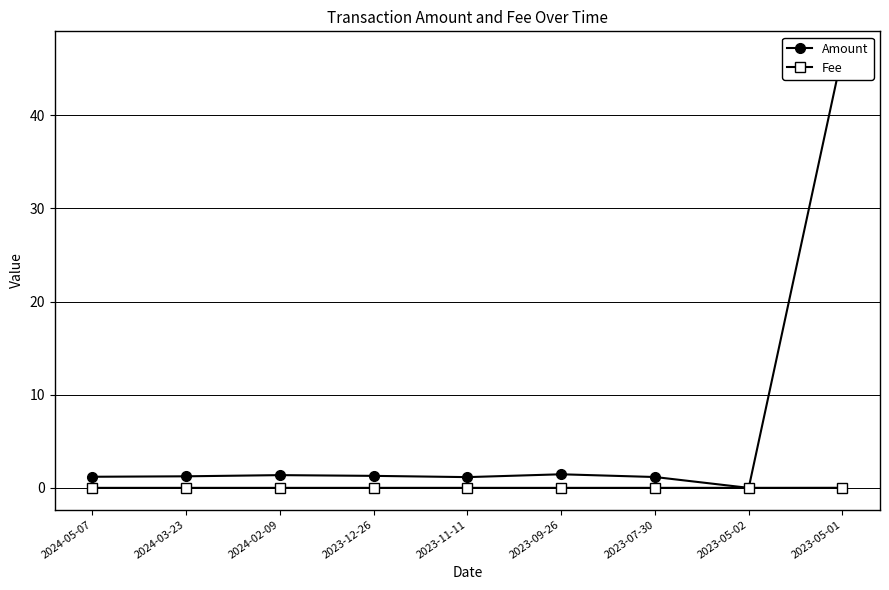

Reading right to left, list all the values displayed in this chart.

Amount: 2023-05-01=46.7	2023-05-02=0.0	2023-07-30=1.2	2023-09-26=1.5	2023-11-11=1.2	2023-12-26=1.3	2024-02-09=1.4	2024-03-23=1.2	2024-05-07=1.2
Fee: 2023-05-01=0.0	2023-05-02=0.0	2023-07-30=0.0	2023-09-26=0.0	2023-11-11=0.0	2023-12-26=0.0	2024-02-09=0.0	2024-03-23=0.0	2024-05-07=0.0